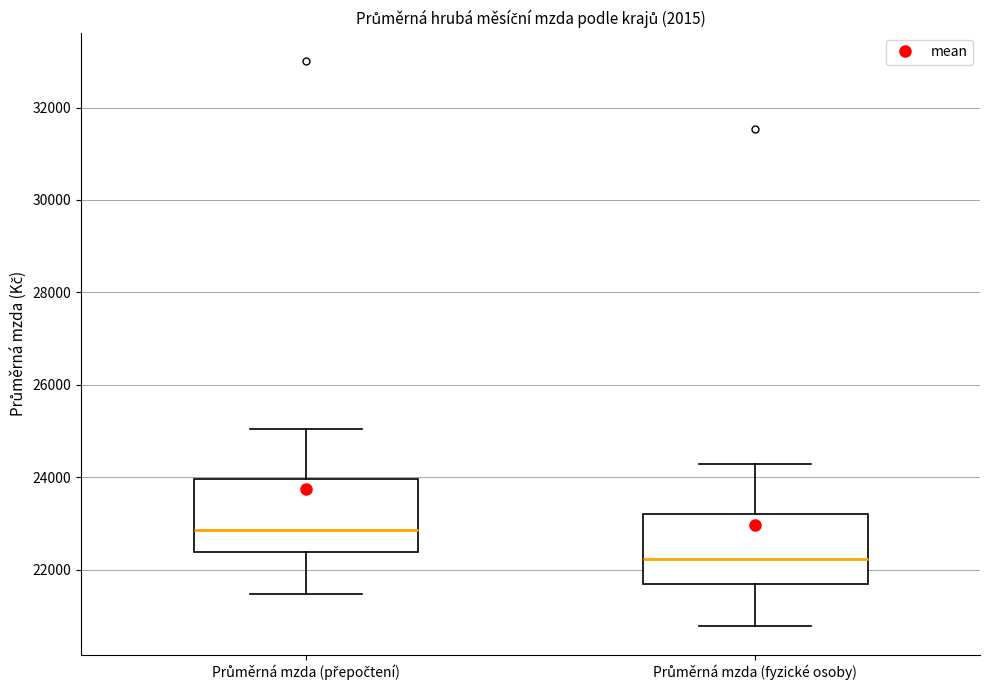

Which box has the lowest median line?

Průměrná mzda (fyzické osoby)